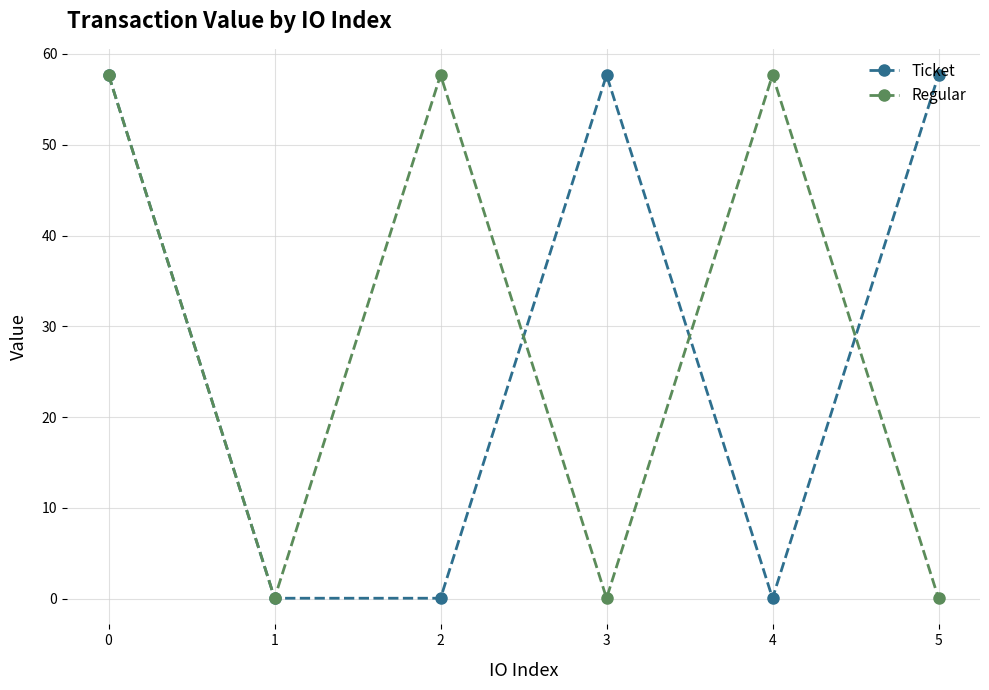

What is the value of the Ticket point at the 6th from the left?

57.7